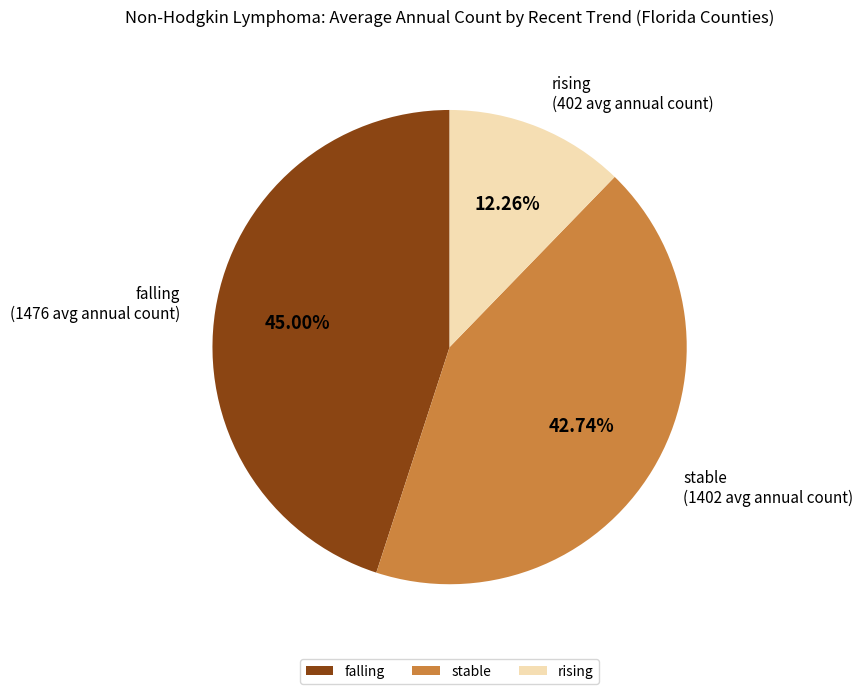

Is the sum of stable and rising greater than half?

Yes